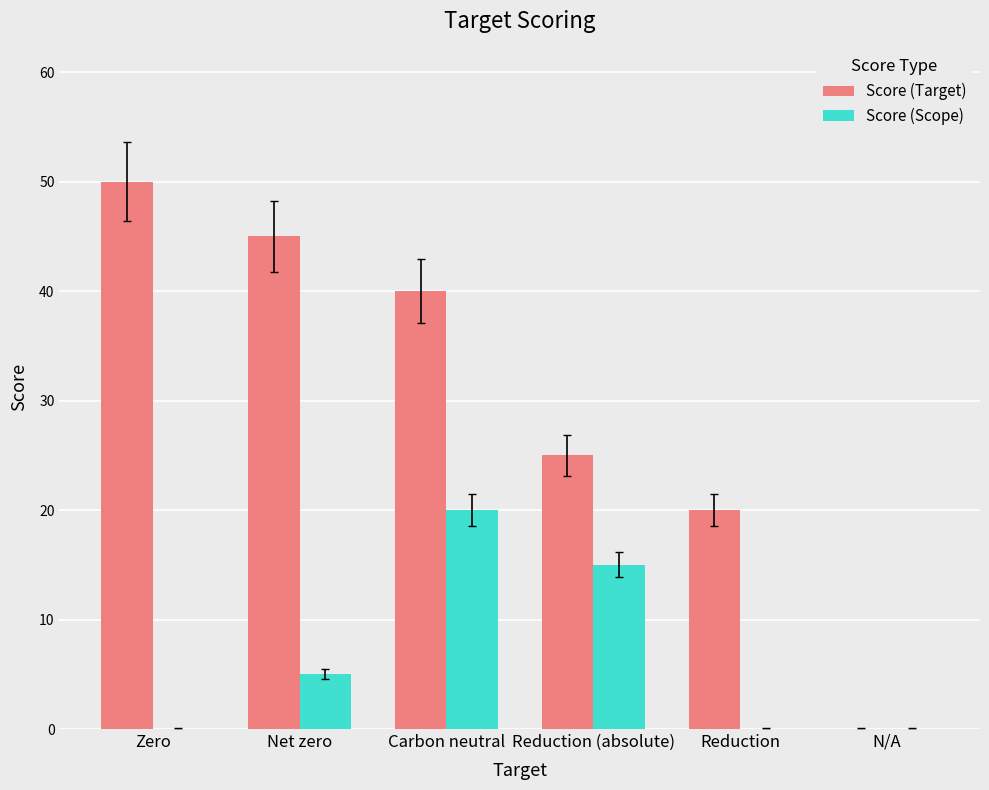

The Score (Scope) series shows -11 at N/A. True or false?

False